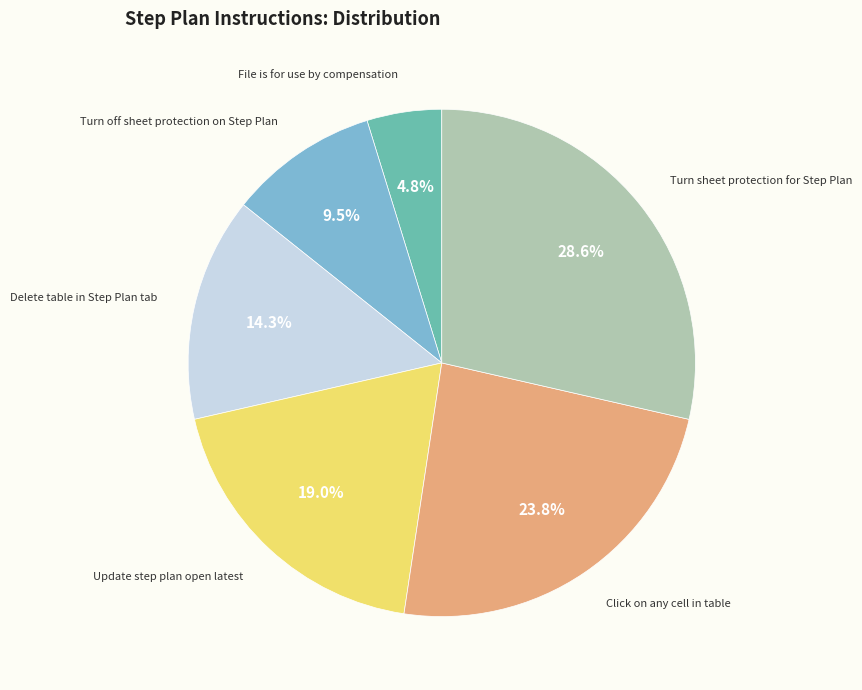

True or false: File is for use by compensation accounts for 5% of the total.

True